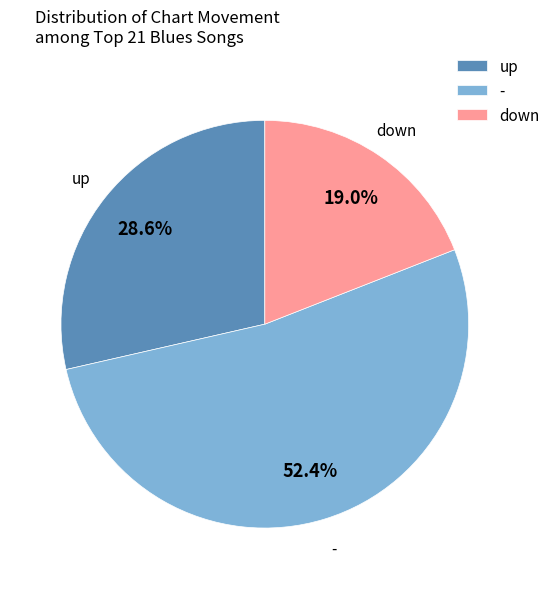

Is there any slice that represents more than half of the pie?

Yes